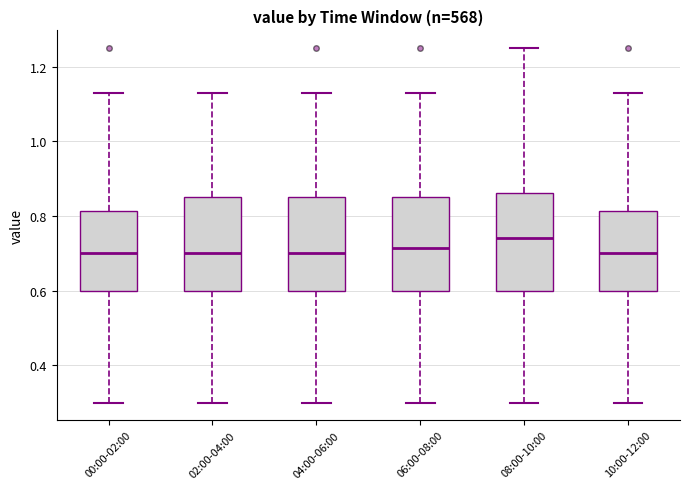

Where is the upper edge of the box for 04:00-06:00 on the y-axis? The values are not printed on the chart, so give them approximately, as read against the axis.

0.86